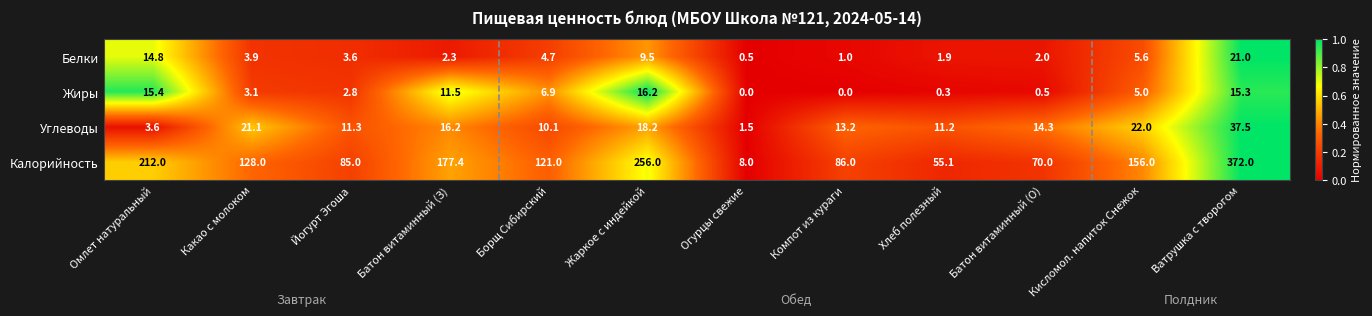

True or false: Углеводы has a value of 22.0 at Кисломол. напиток Снежок.

True